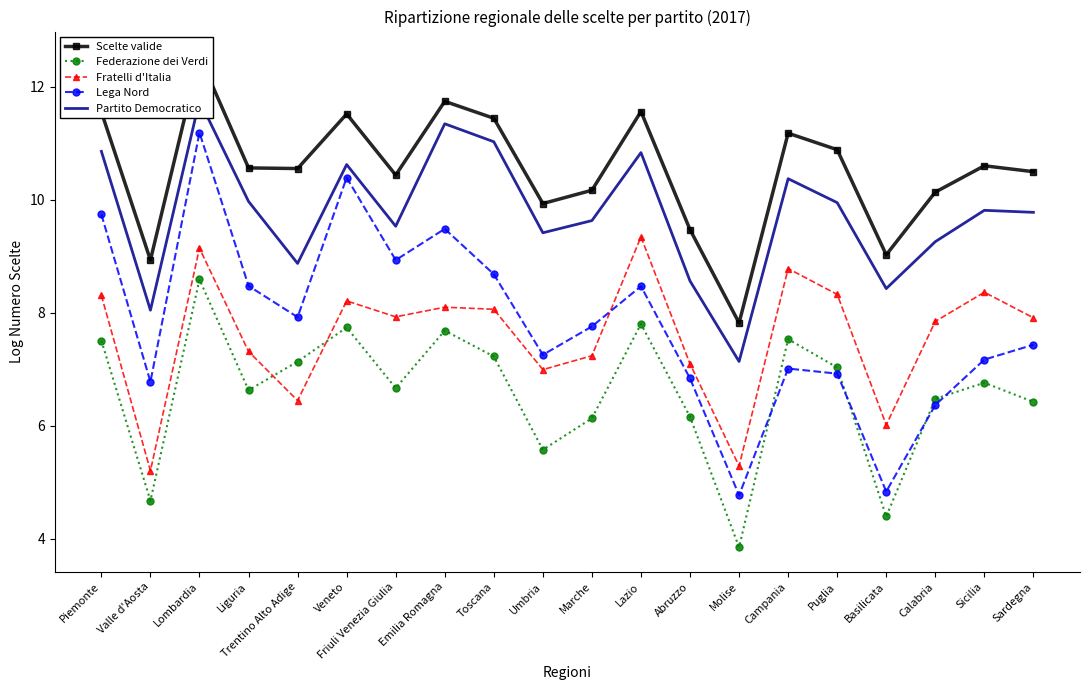

Does the chart have visible grid lines?

No